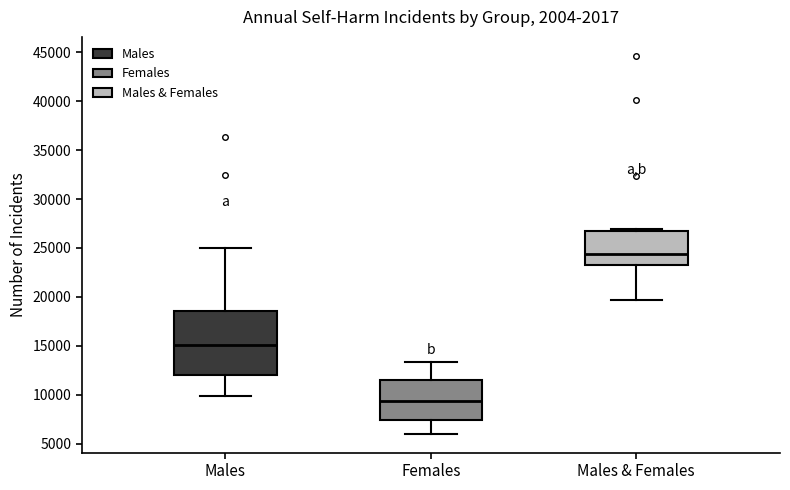

Reading left to right, read every box against the y-axis: the position of its median line, the range the box covers, and the ends of its whiskers. The values are not printed on the chart, so give them approximately, as read against the axis.

Males: median 15000, box 12000 to 18500, whiskers 10000 to 25000
Females: median 9500, box 7500 to 11500, whiskers 6000 to 13500
Males & Females: median 24500, box 23500 to 26500, whiskers 19500 to 27000